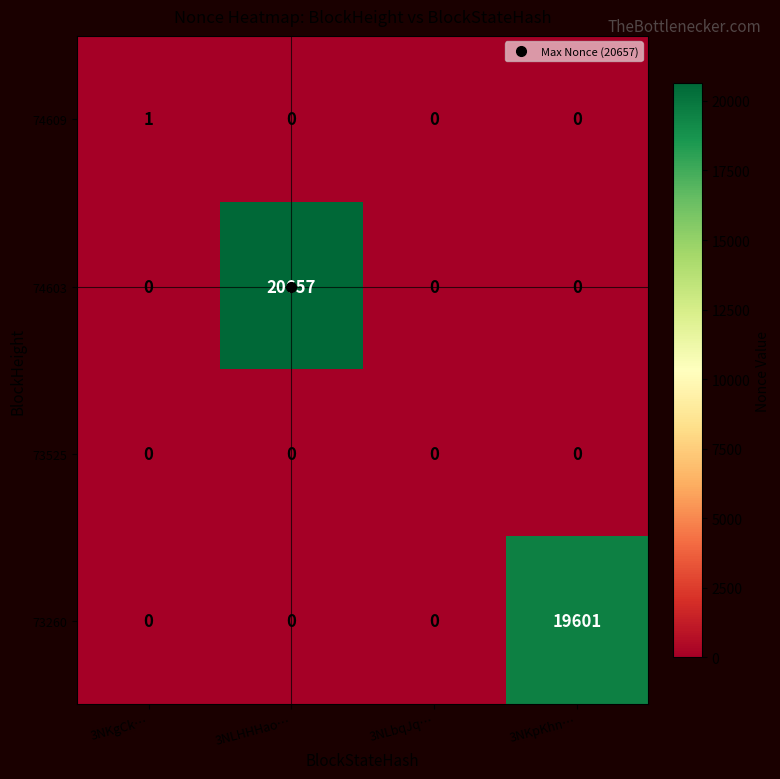

The 73260 series shows 0 at 3NLbqJq…. True or false?

True